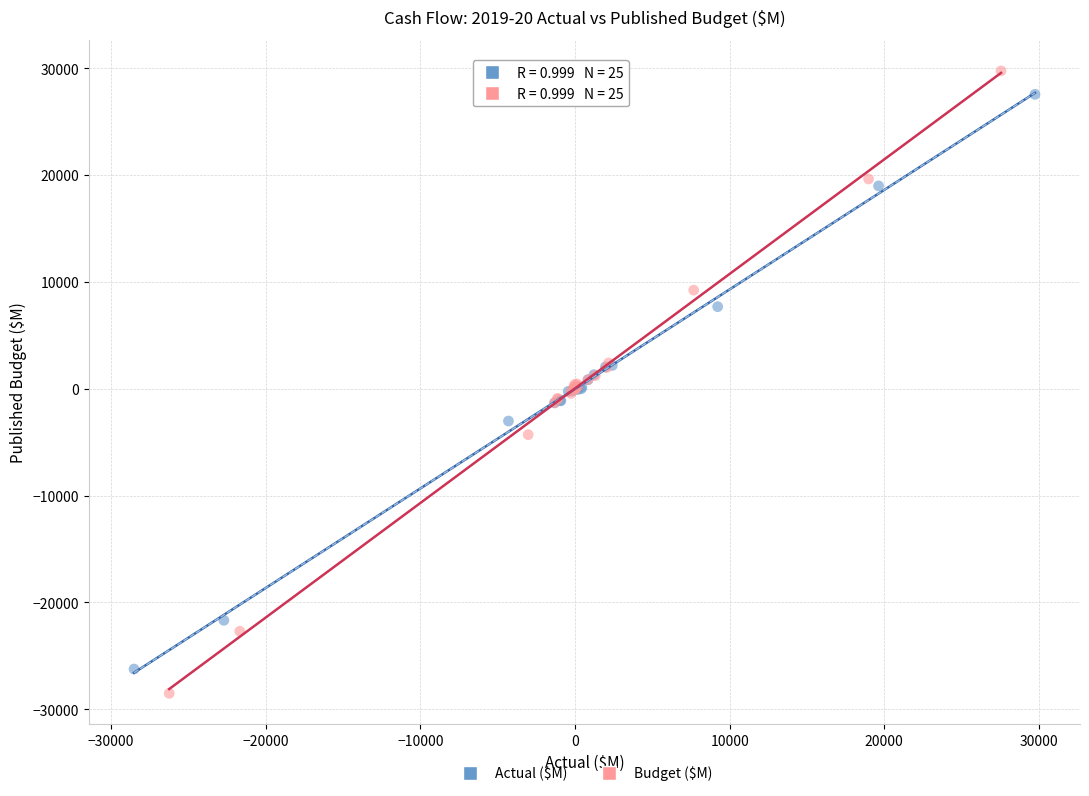

Which series has the widest spread of Y values?

Budget ($M)